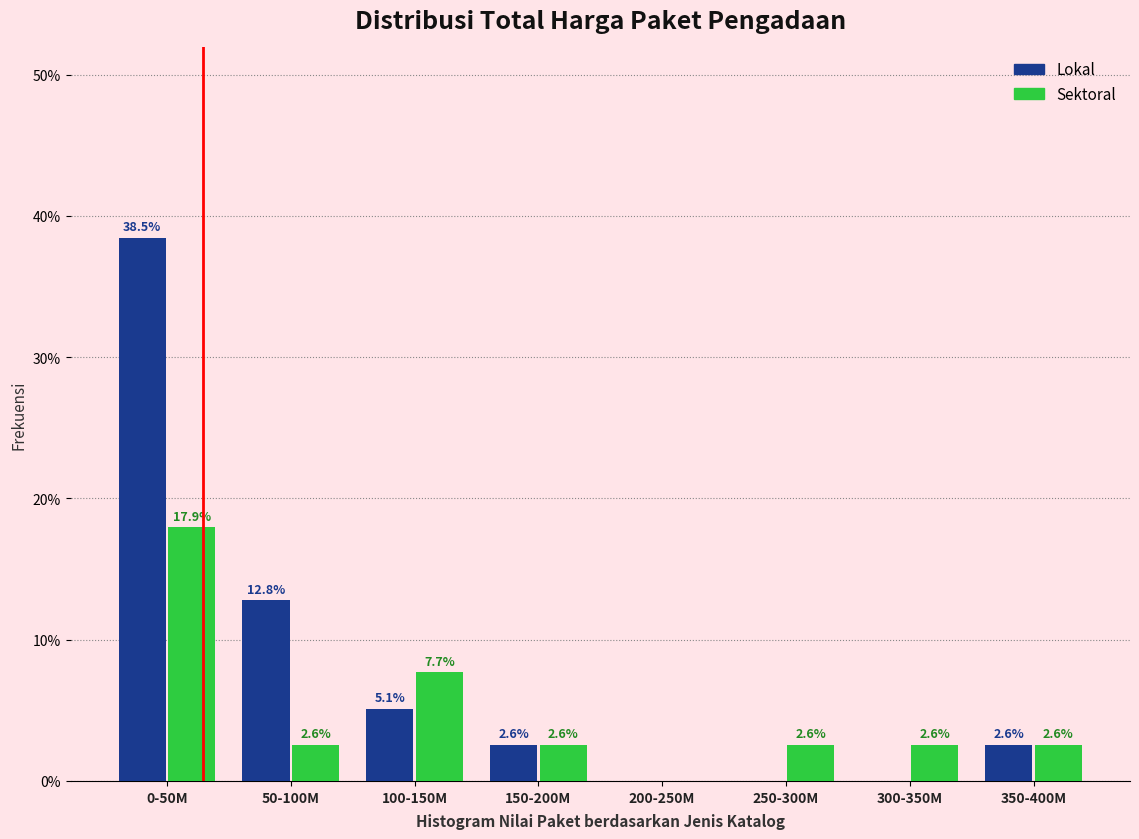

Reading right to left, extract all data points from this chart.

Lokal: 350-400M=2.6	300-350M=0.0	250-300M=0.0	200-250M=0.0	150-200M=2.6	100-150M=5.1	50-100M=12.8	0-50M=38.5
Sektoral: 350-400M=2.6	300-350M=2.6	250-300M=2.6	200-250M=0.0	150-200M=2.6	100-150M=7.7	50-100M=2.6	0-50M=17.9